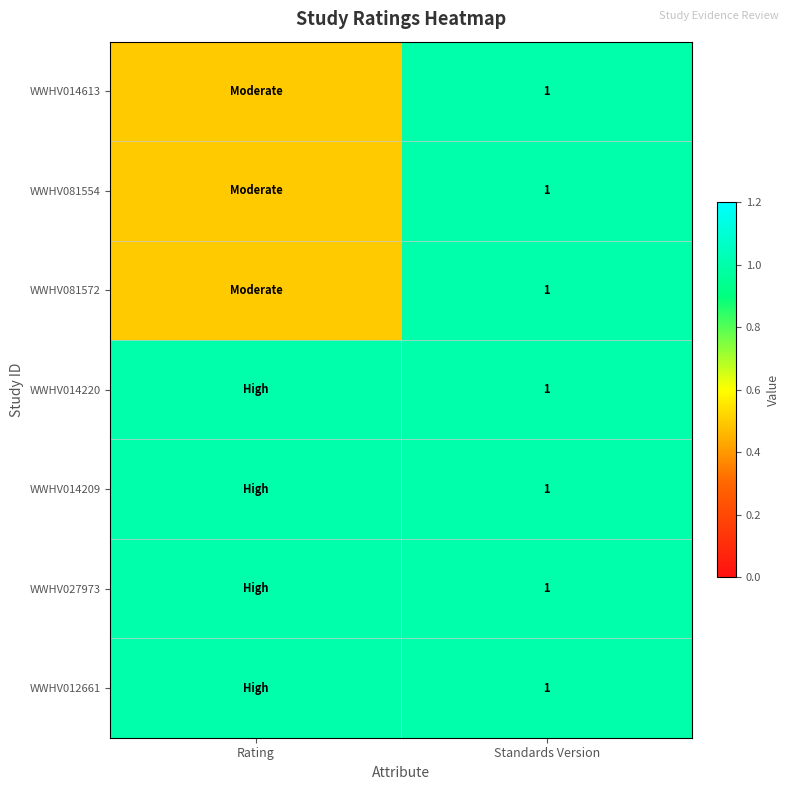

Is it true that WWHV081572 equals 1.6 at Standards Version?

False